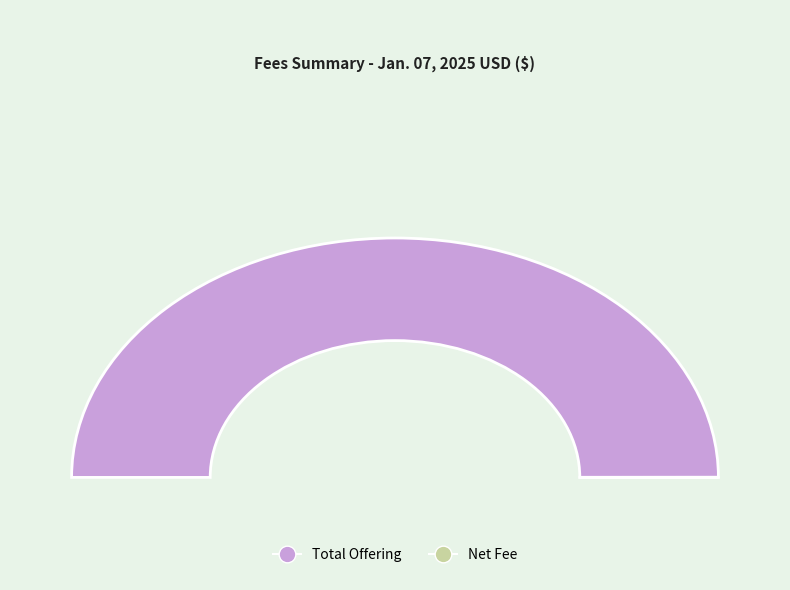

The Net Fee slice represents 0% of the pie. True or false?

True